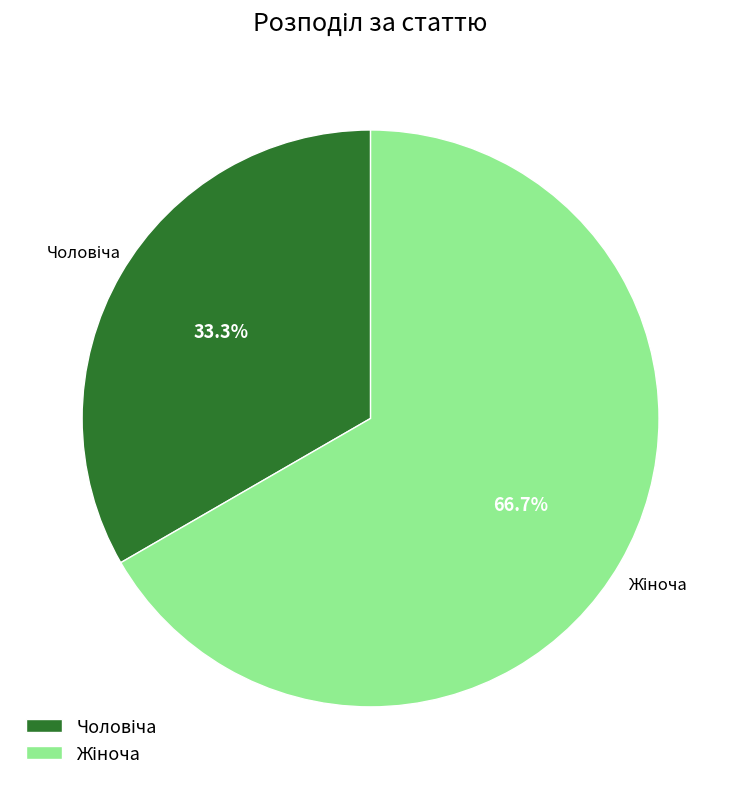

Is there any slice that represents more than half of the pie?

Yes